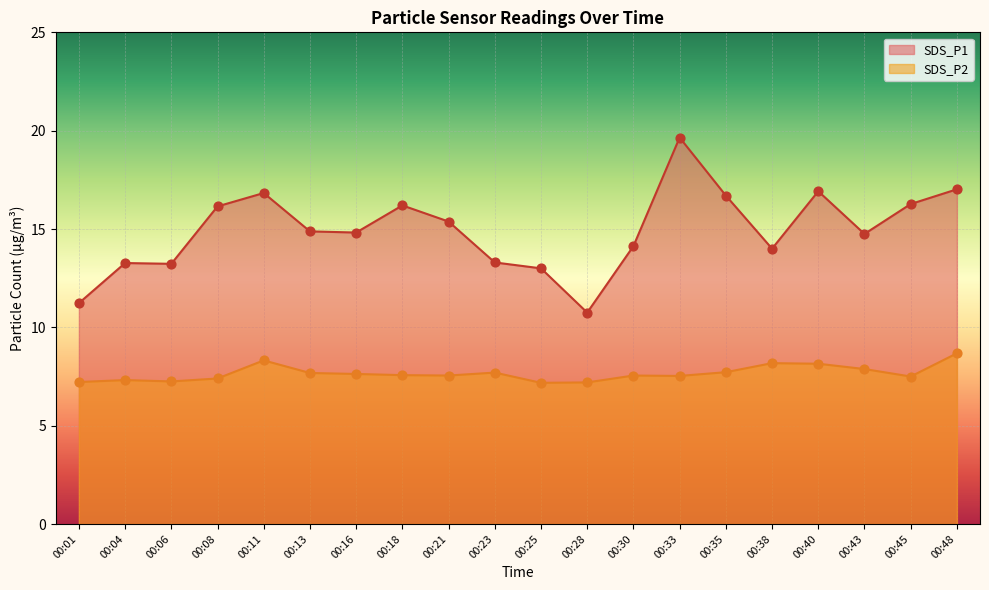

Which series has the largest total across all categories?

SDS_P1